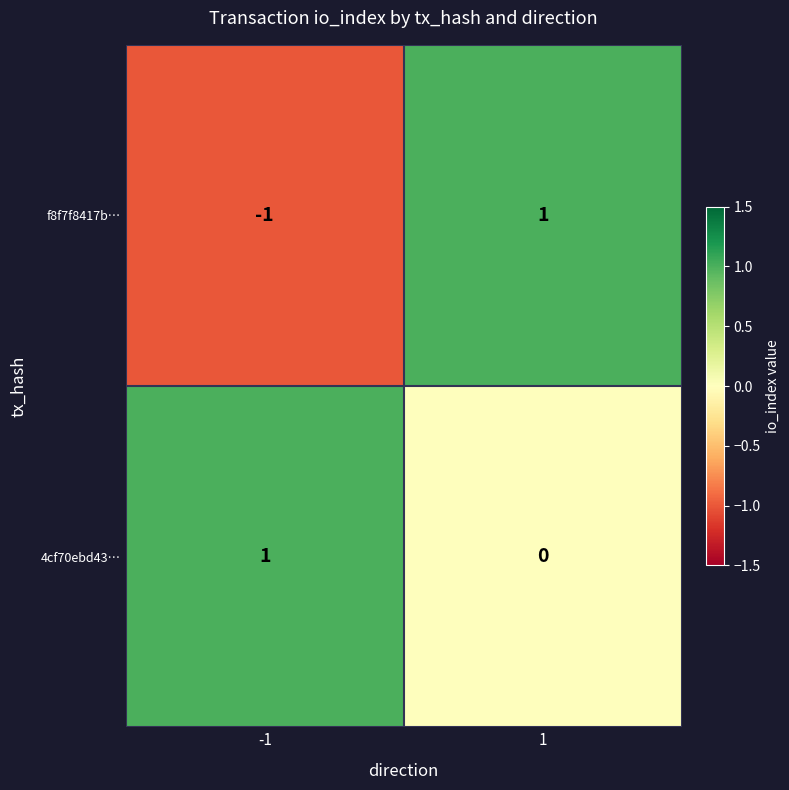

Which series has the largest total across all categories?

4cf70ebd43…